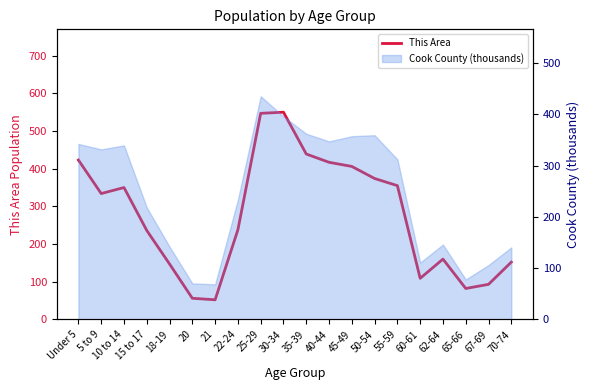

What is the ratio of the value at 70-74 to the value at 10 to 14?

0.4